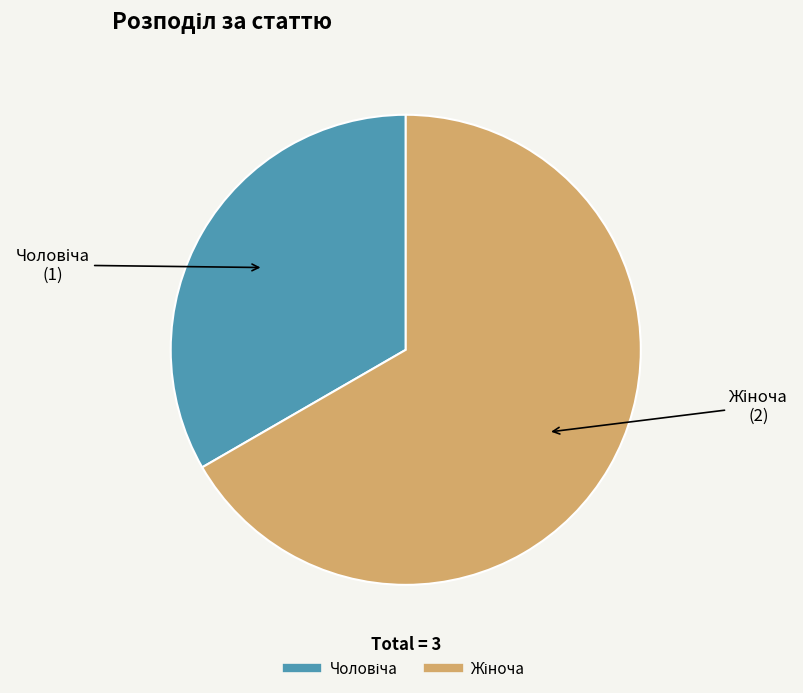

Is there a majority slice in this chart?

Yes